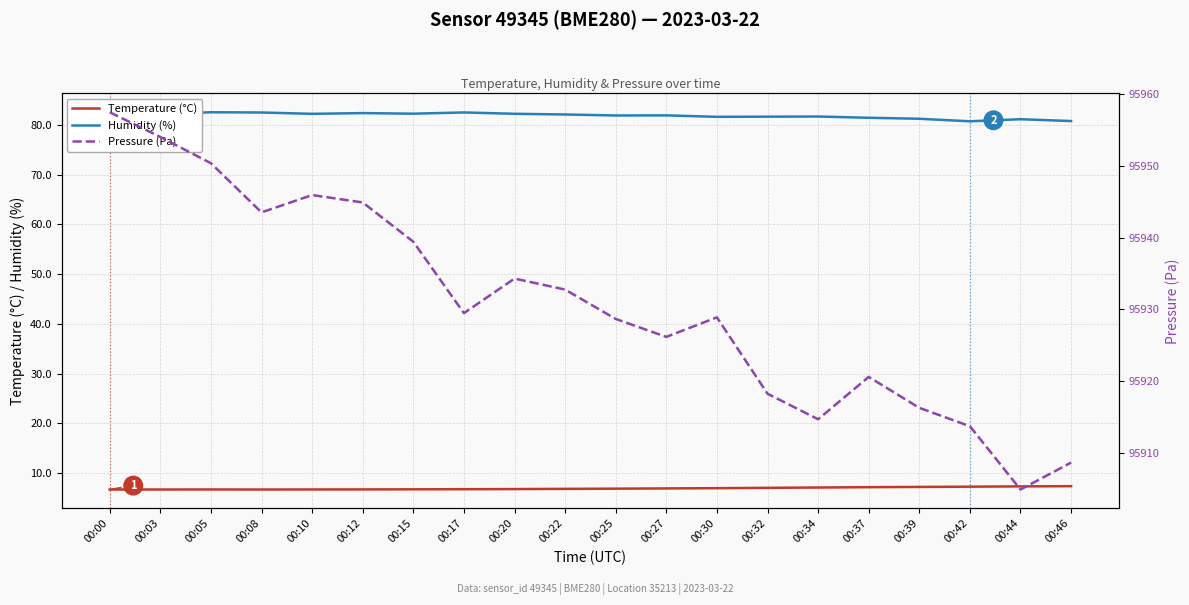

Where does the Humidity (%) series first go above 82?

00:00